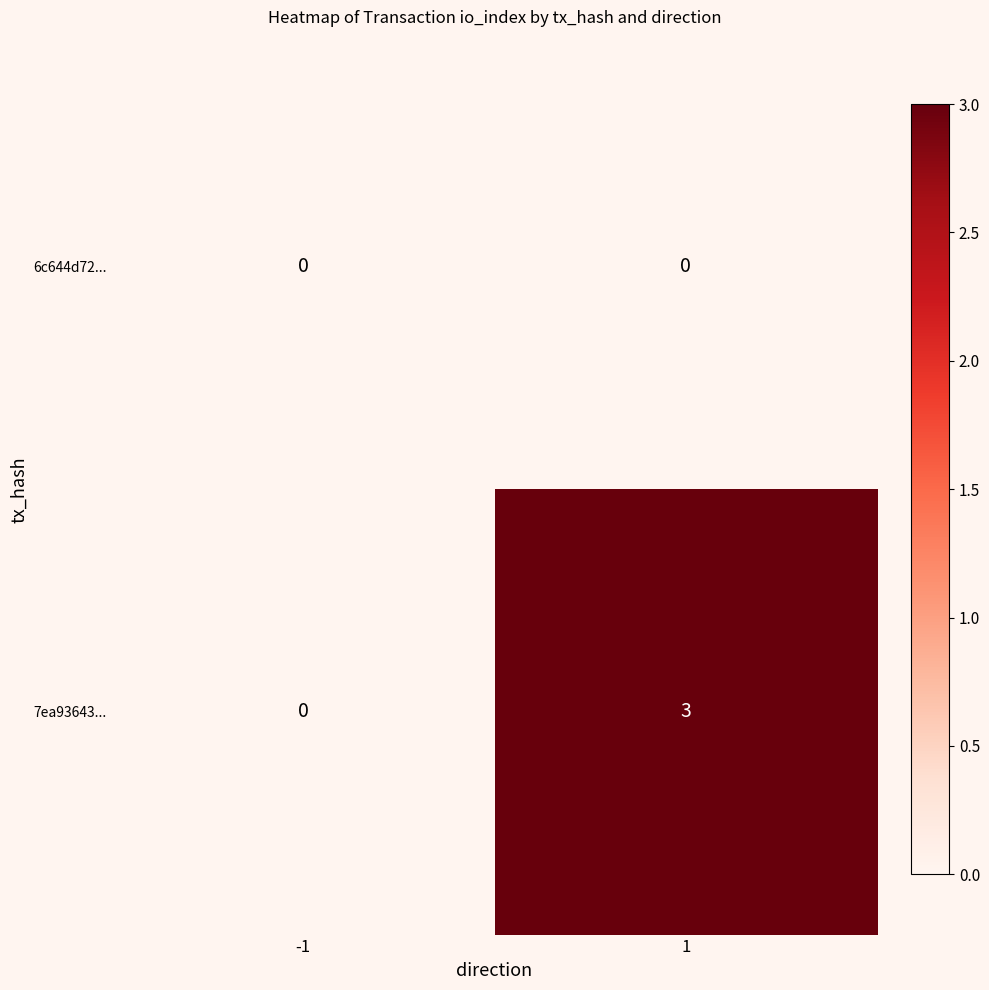

Which series has the largest total across all categories?

7ea93643...